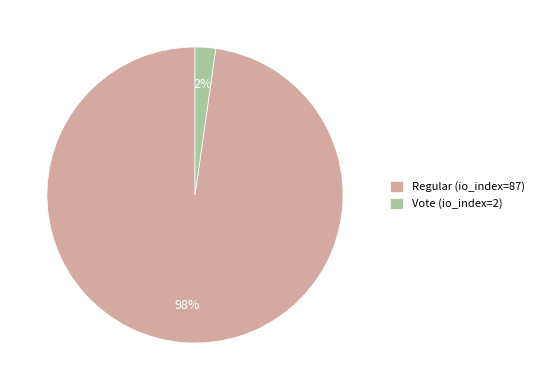

Count the number of slices in the pie.

2